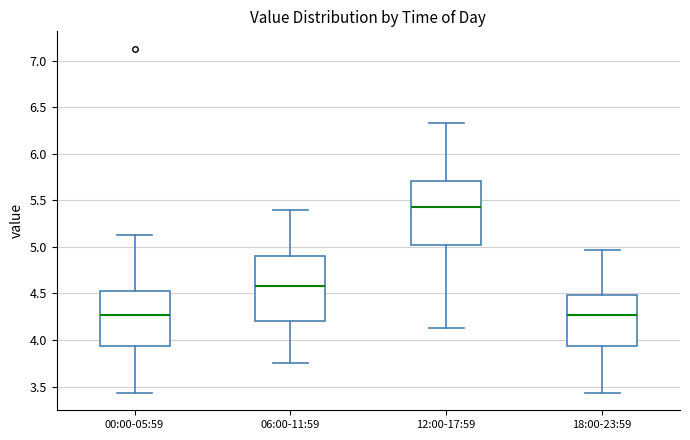

Which box has the highest median line?

12:00-17:59